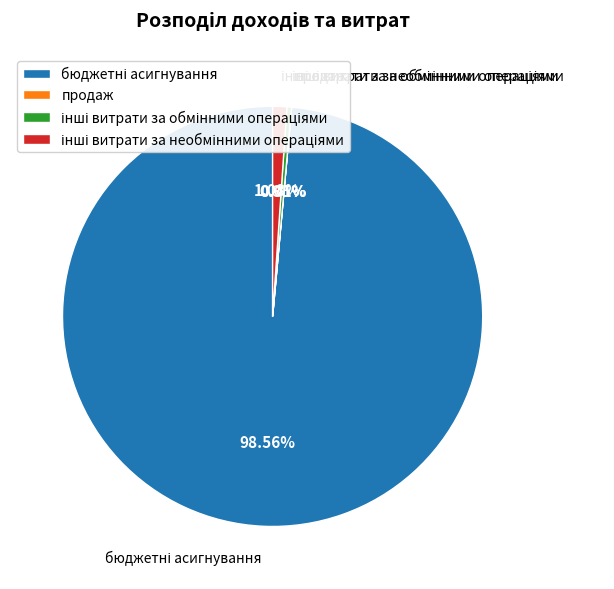

Is there a majority slice in this chart?

Yes